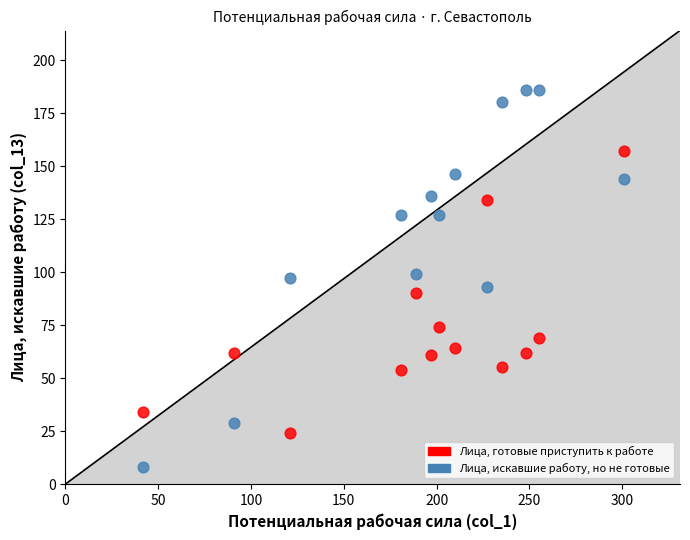

Which series reaches the minimum Y coordinate?

Лица, искавшие работу, но не готовые